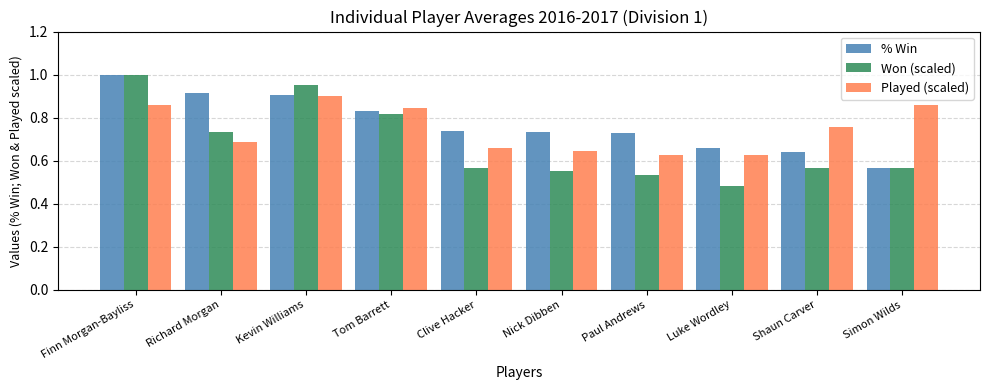

What is the maximum value shown in the chart?

1.0